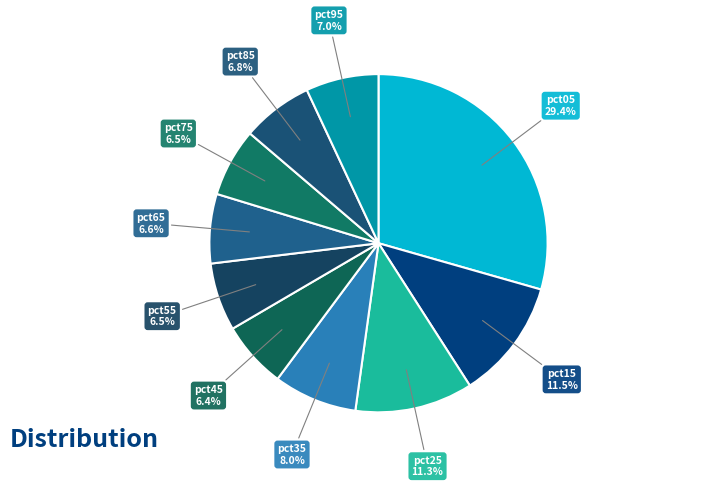

How many slices are in this pie chart?

10